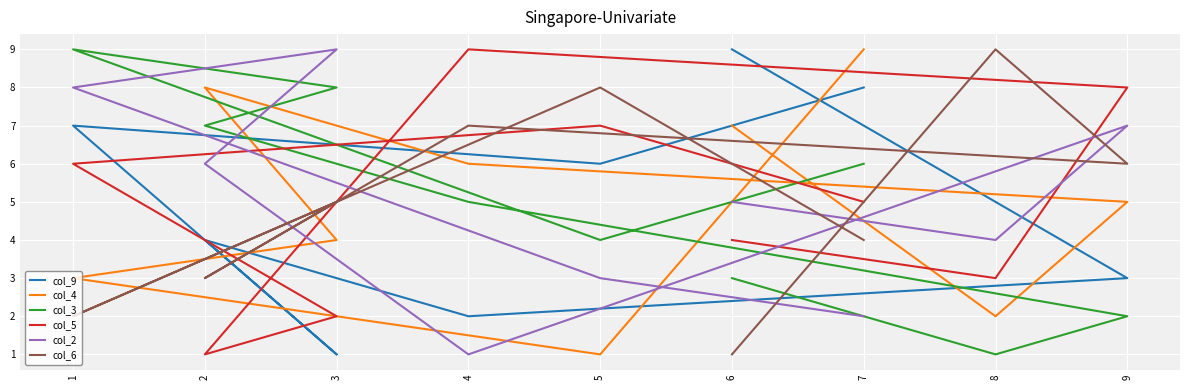

Which series has the widest spread of values?

col_9